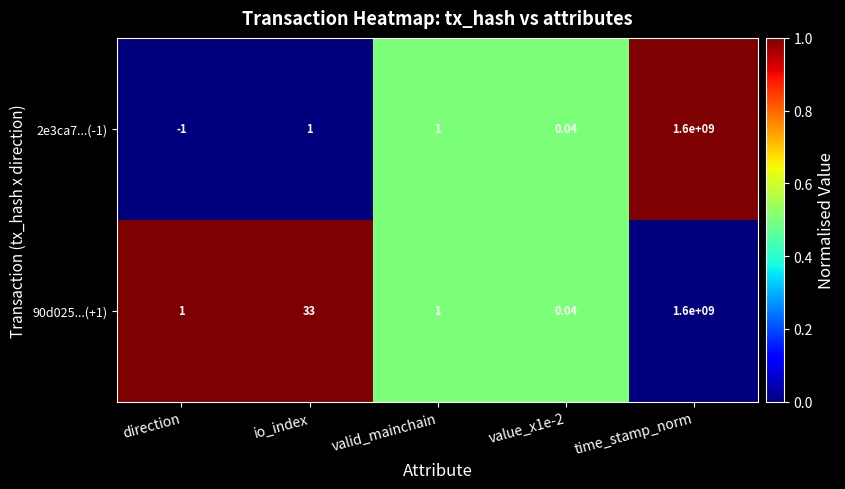

Which series changed the most between direction and value_x1e-2?

2e3ca7...(-1)